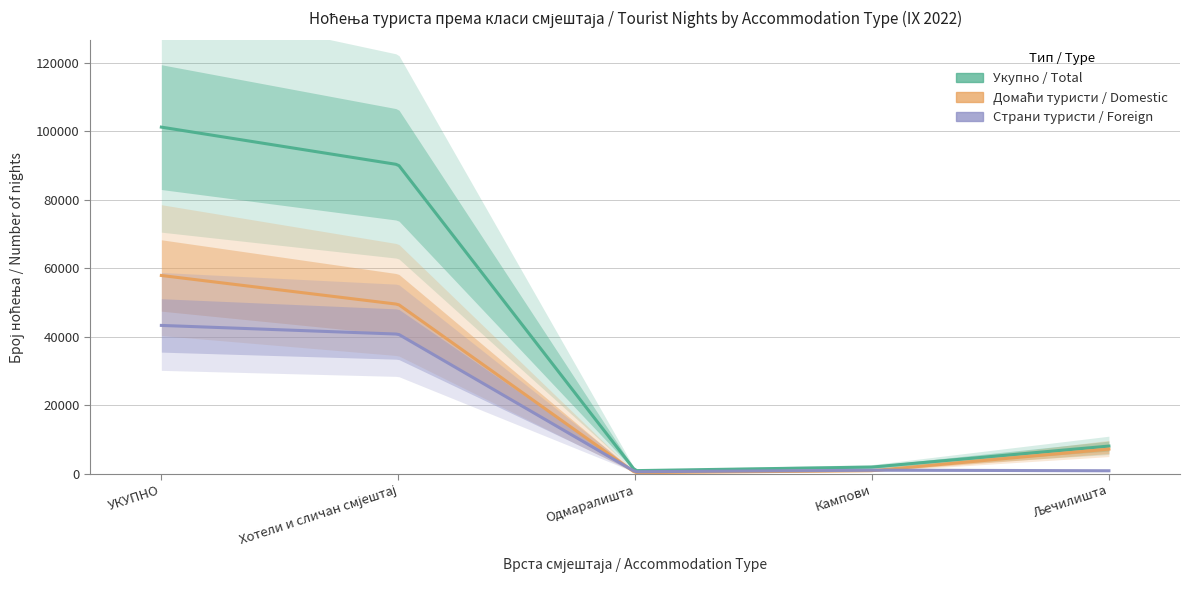

List the series in order of their peak value, lowest first.

Страни туристи - Ноћења IX 2022, Домаћи туристи - Ноћења IX 2022, Укупно - Ноћења IX 2022